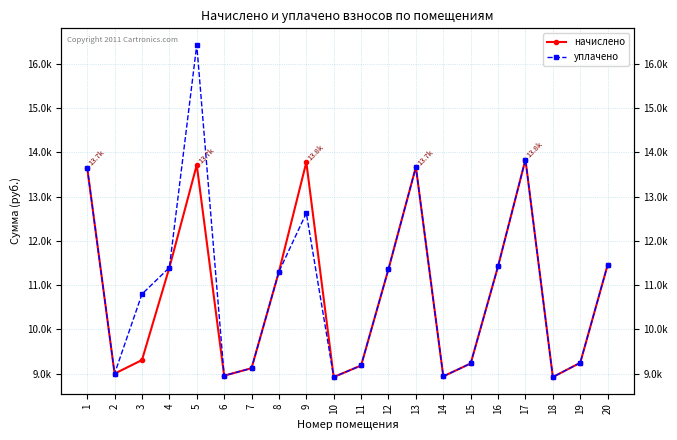

True or false: начислено and уплачено intersect in this chart.

False